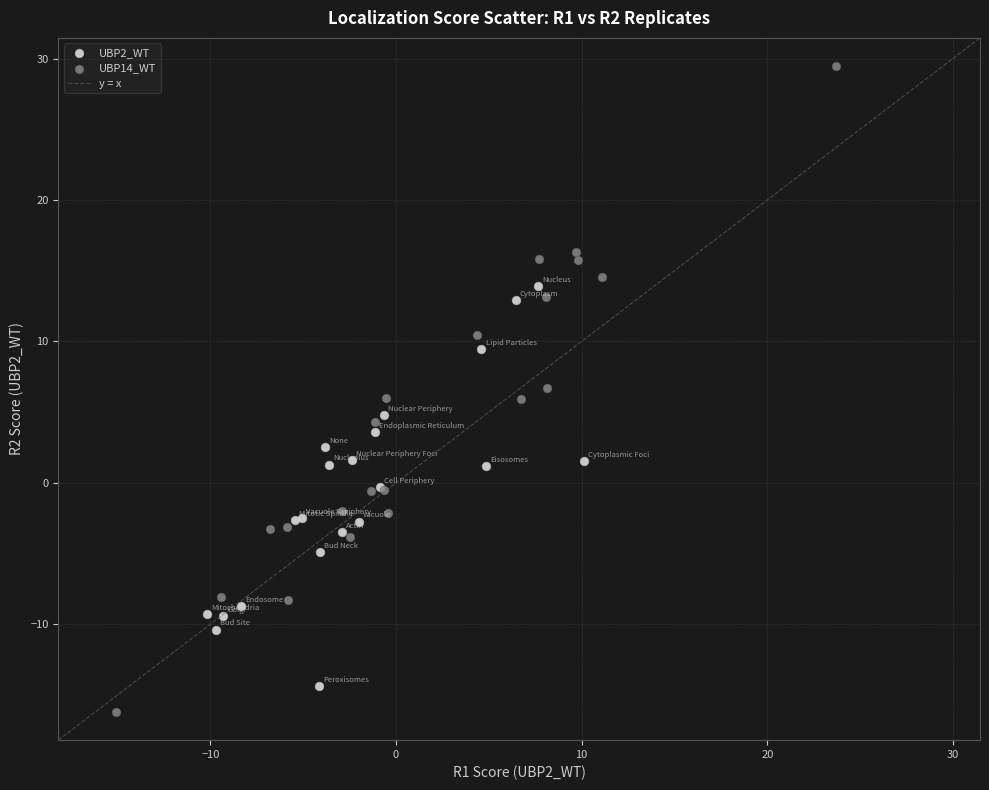

Which series reaches the maximum Y coordinate?

UBP14_WT